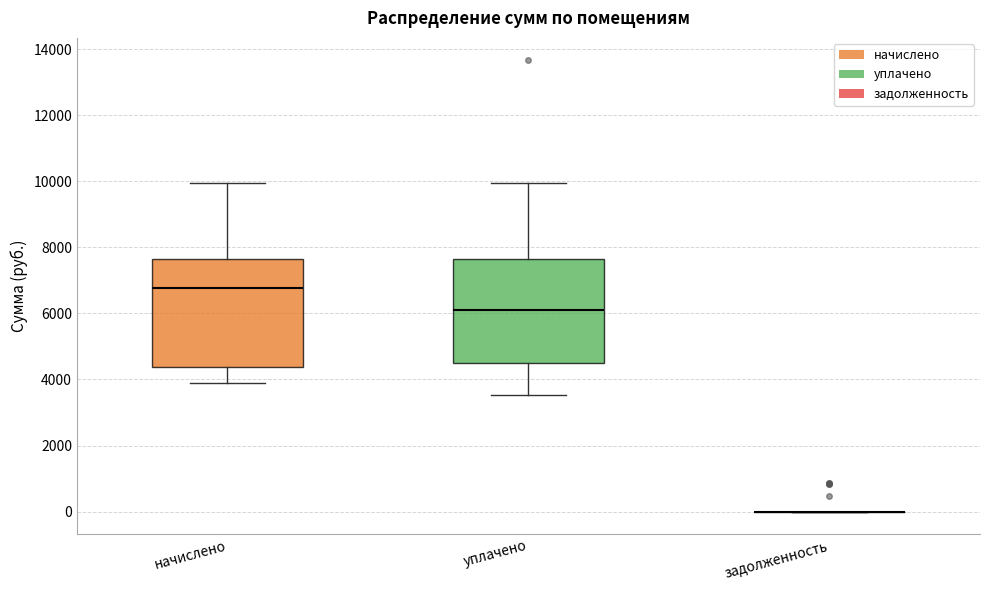

Reading left to right, transcribe this box plot: for each box, give where its median line is, the range the box spans, and where its two whiskers end, as read against the y-axis. The values are not printed on the chart, so give them approximately, as read against the axis.

начислено: median 6800, box 4400 to 7600, whiskers 3800 to 10000
уплачено: median 6200, box 4600 to 7600, whiskers 3600 to 10000
задолженность: box collapsed to a line at 0, whiskers 0 to 0